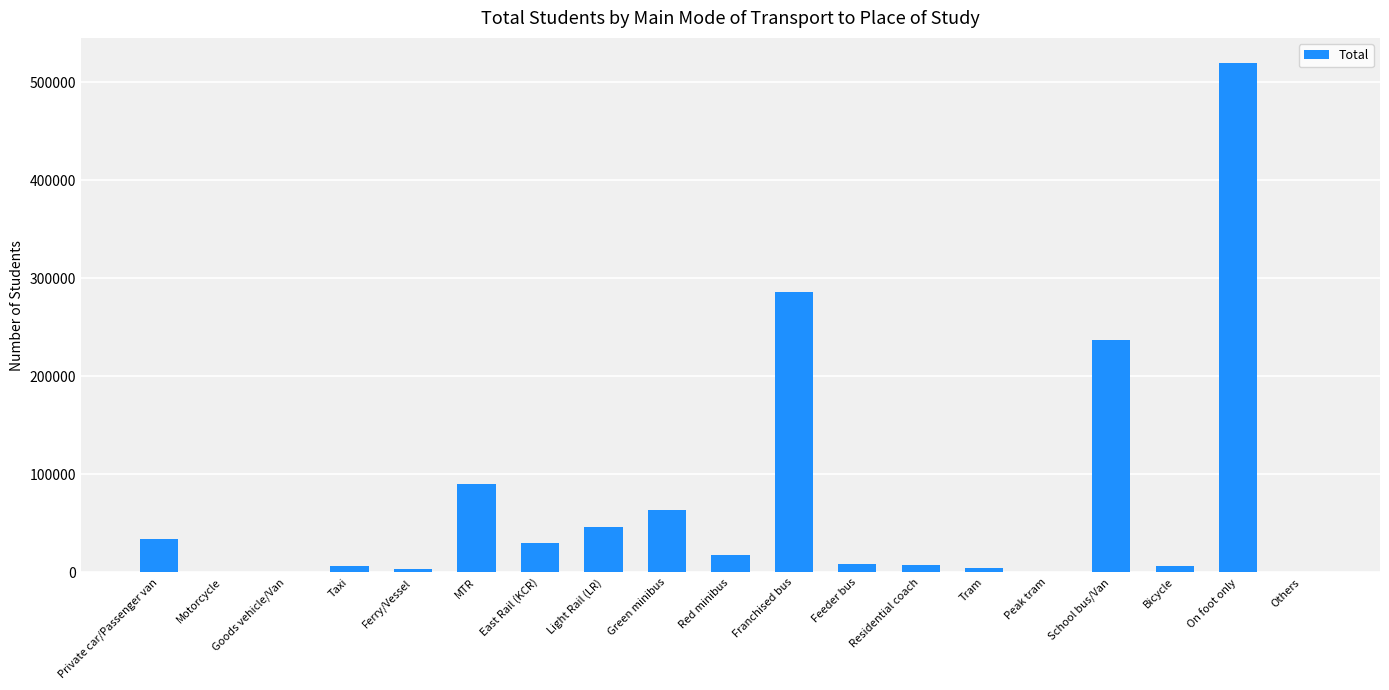

What is the difference between the values at Franchised bus and Red minibus?

267726